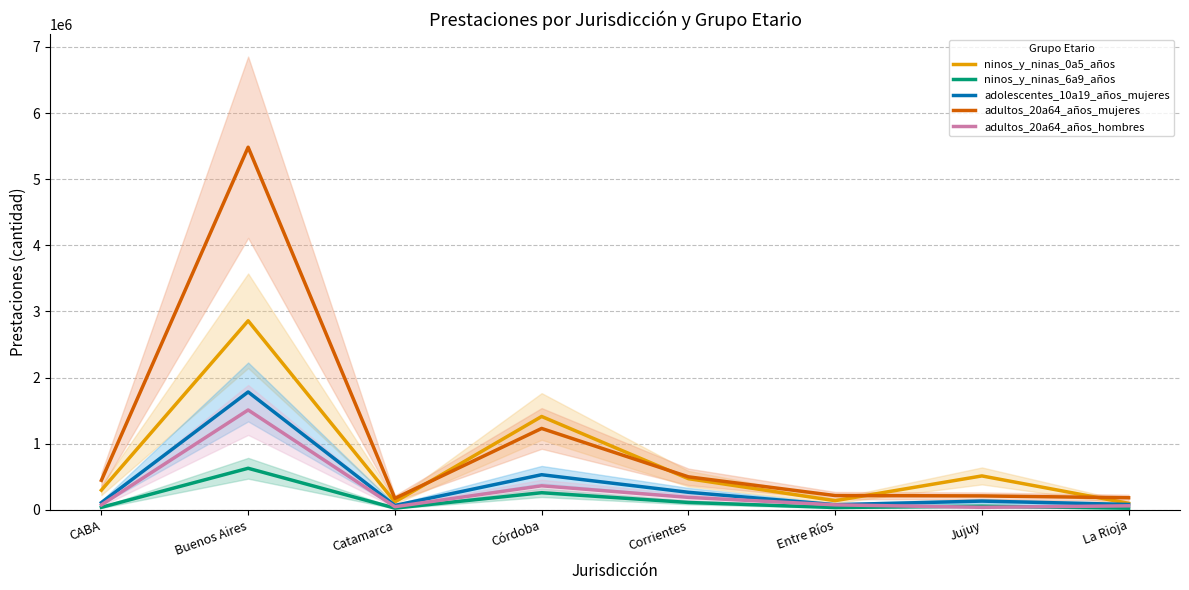

The value of ninos_y_ninas_0a5_años at Corrientes is 470963. True or false?

True